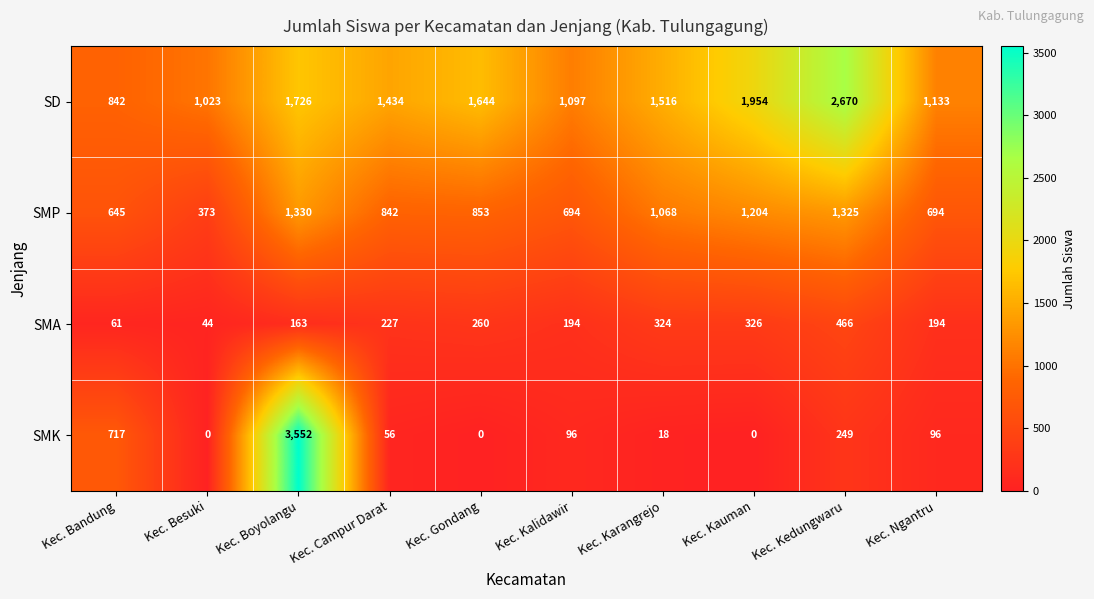

What is the maximum value for SD?

2670